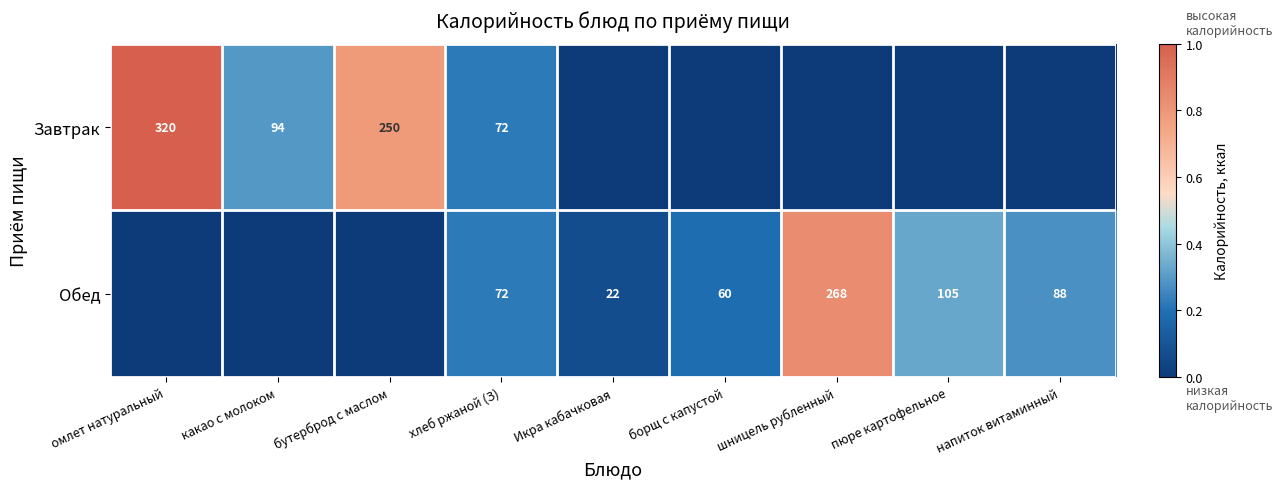

Is the value of Завтрак at хлеб ржаной (З) greater than the value of Обед at Икра кабачковая?

Yes